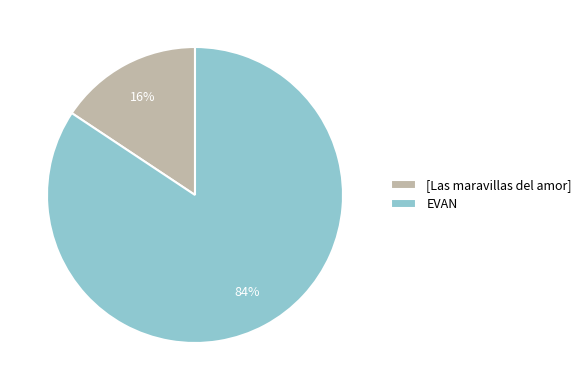

Does any single category account for the majority?

Yes